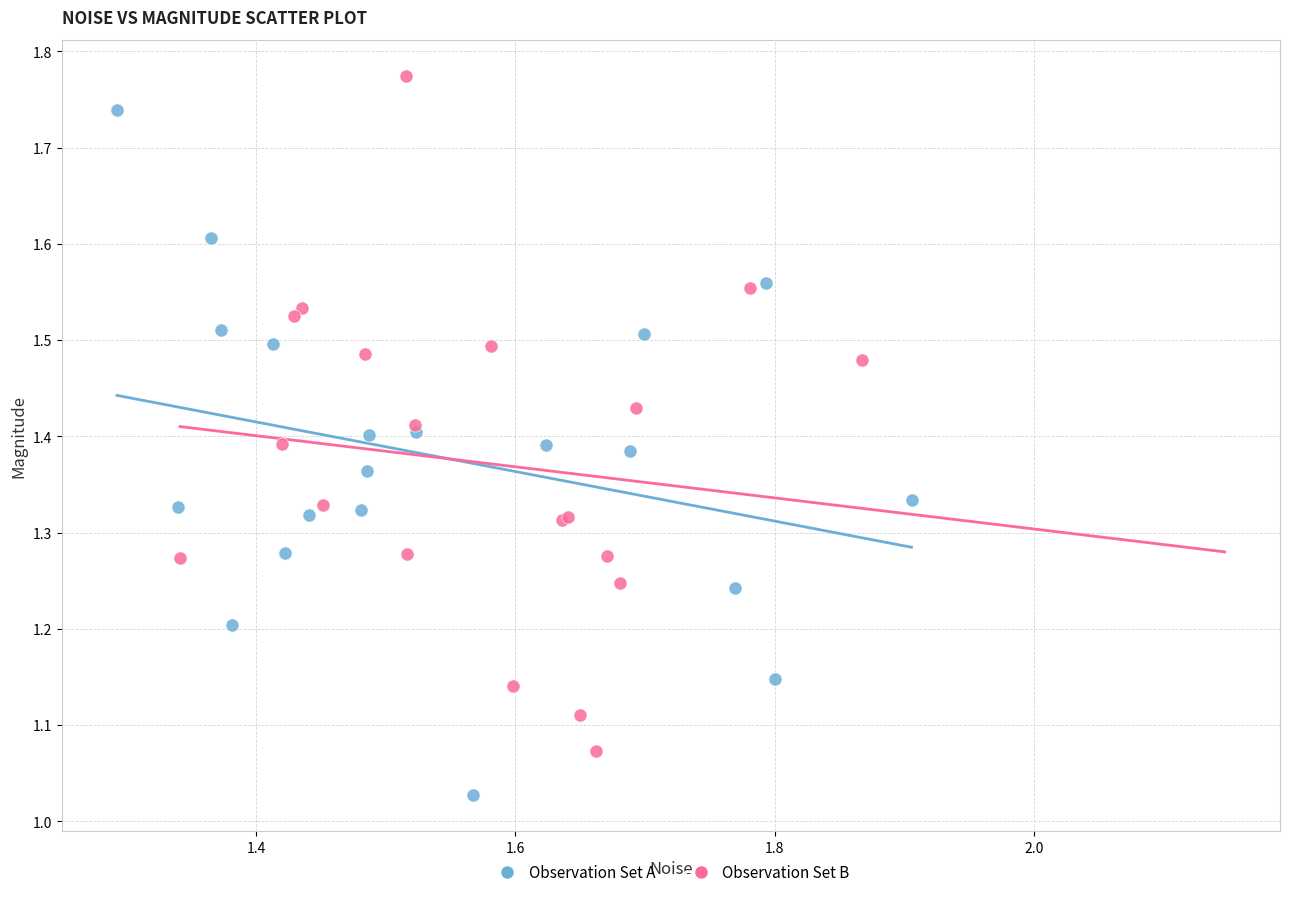

Which series contains the highest Y value?

Observation Set B